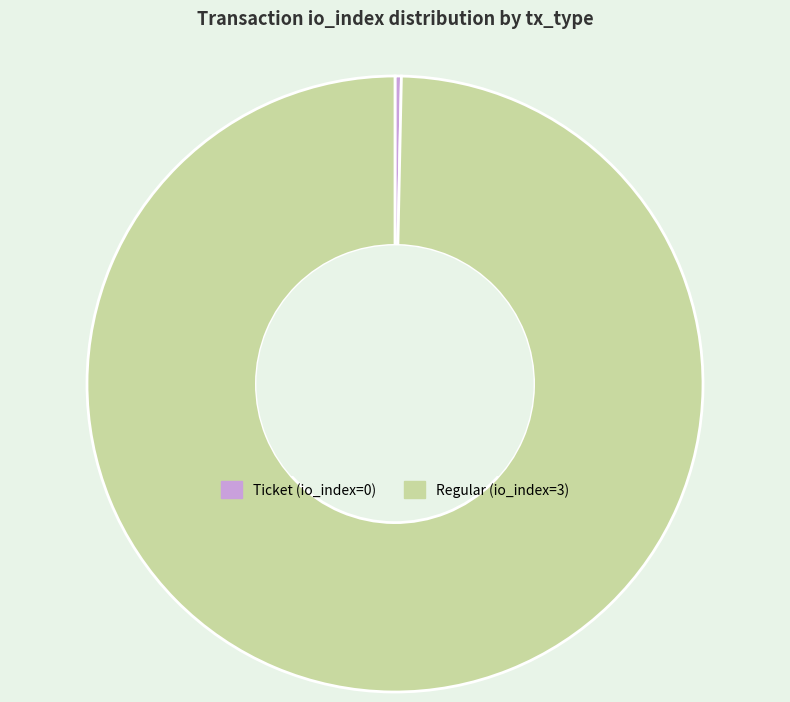

What is the smallest slice in the pie chart?

Ticket